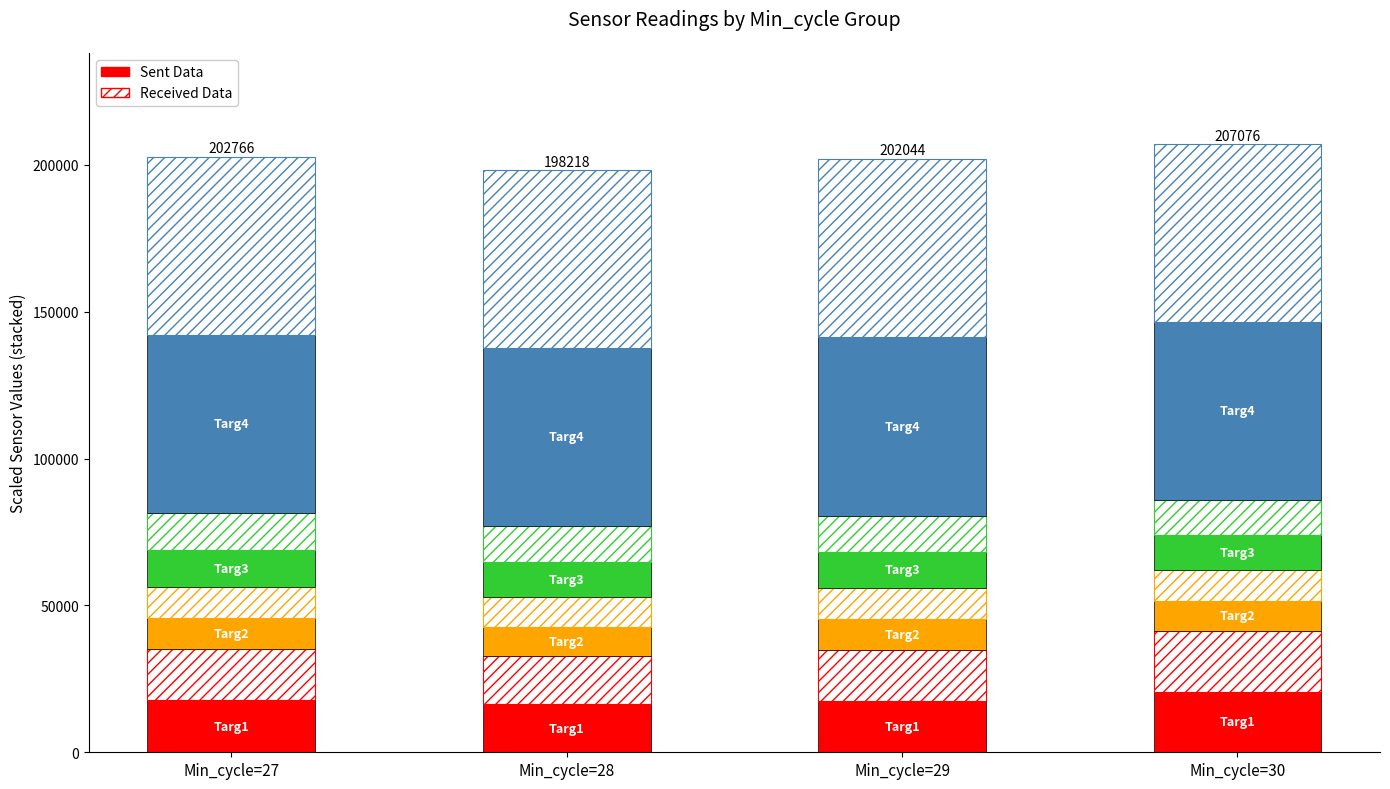

What is the value of the Sent Data bar at the 2nd from the left?

16350